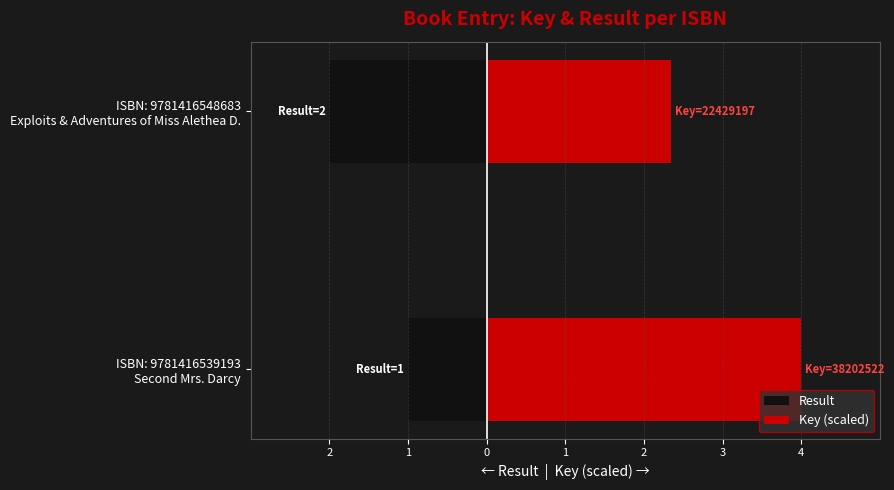

Is the value of Result at ISBN: 9781416548683 Exploits & Adventures of Miss Alethea D. greater than the value of Key (scaled) at ISBN: 9781416539193 Second Mrs. Darcy?

No